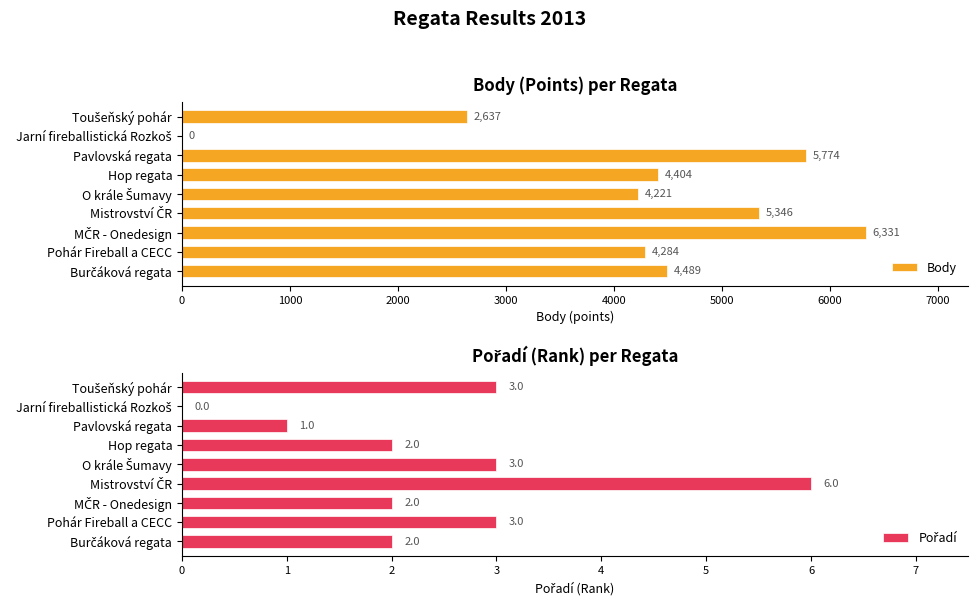

Is it true that Body equals 9401 at Pavlovská regata?

False